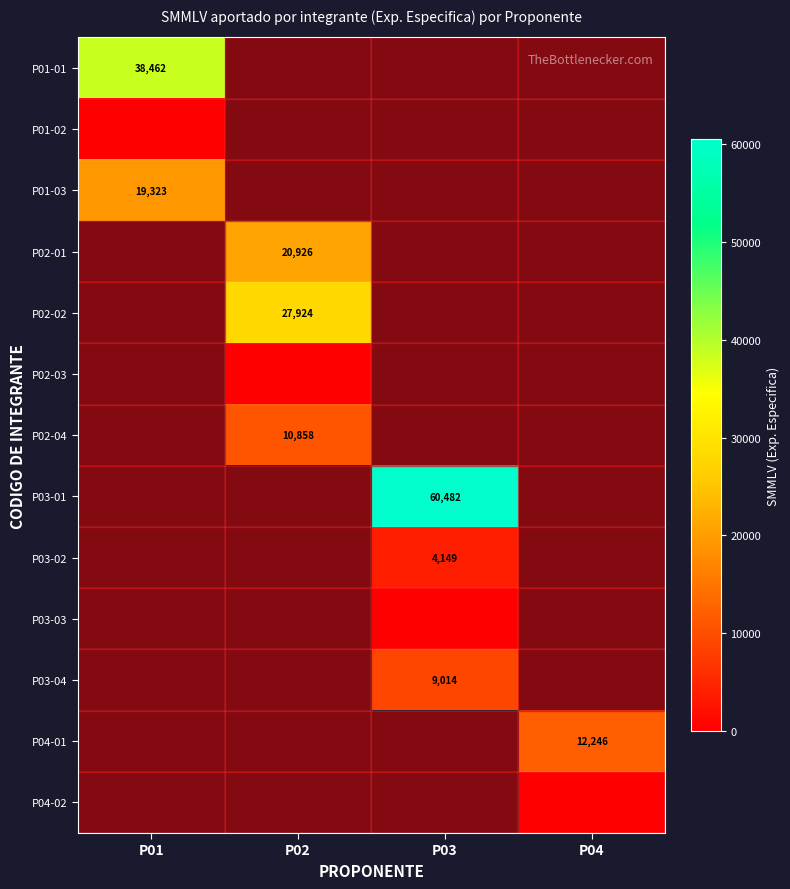

What is the maximum value shown in the chart?

60482.2